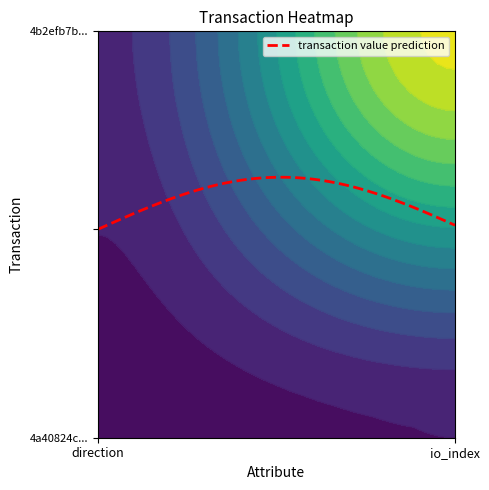

What is the sum of all 4b2efb7bc610eb4a6208b54e0a98a4affa5813e values?

21